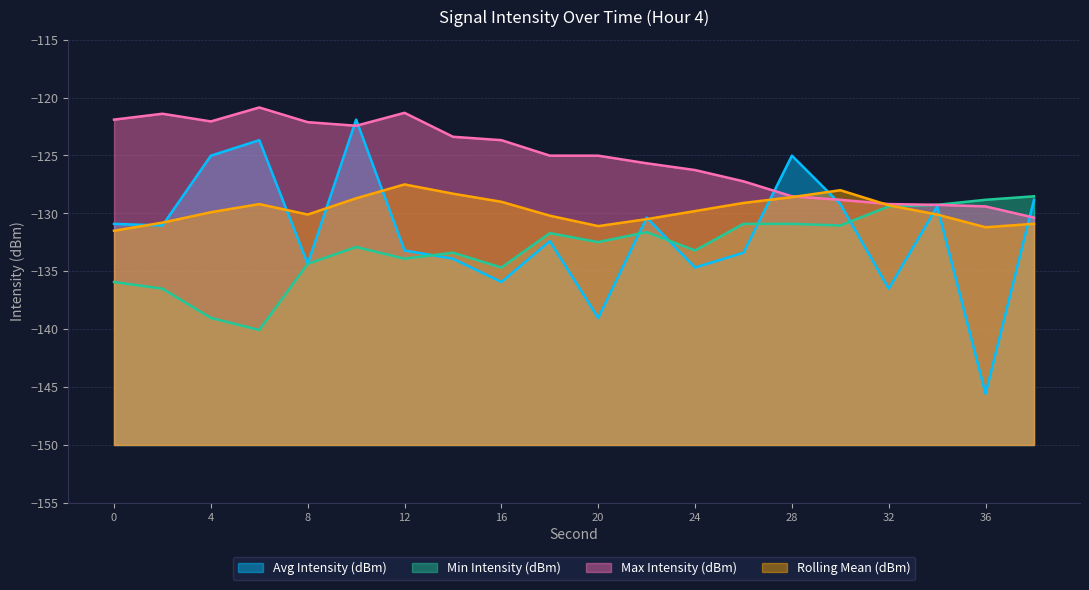

Rank the series by their average value, from lowest to highest.

Min Intensity (dBm), Avg Intensity (dBm), Rolling Mean (dBm), Max Intensity (dBm)